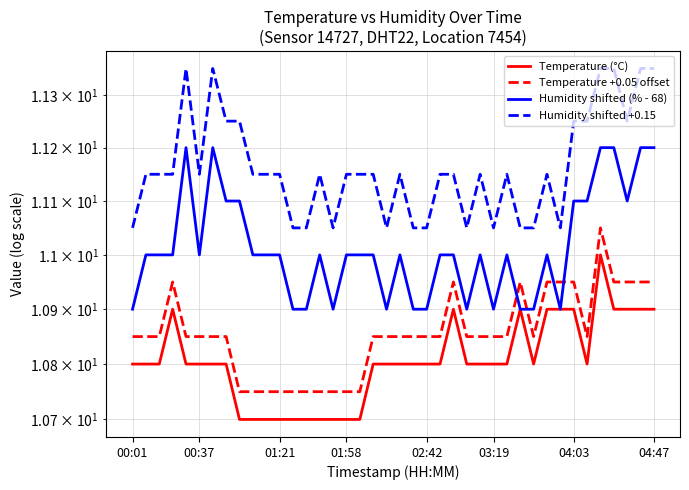

How many interior local valleys does the Humidity shifted +0.15 series have?

7